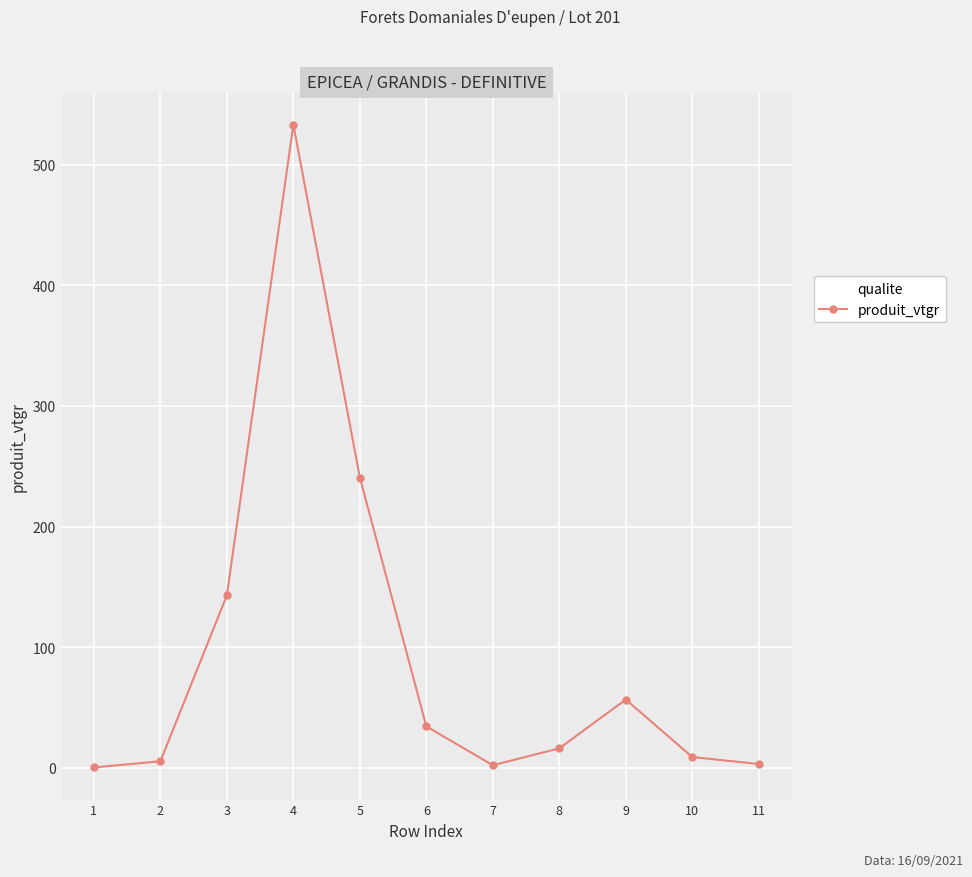

What is the greatest value displayed?

533.1